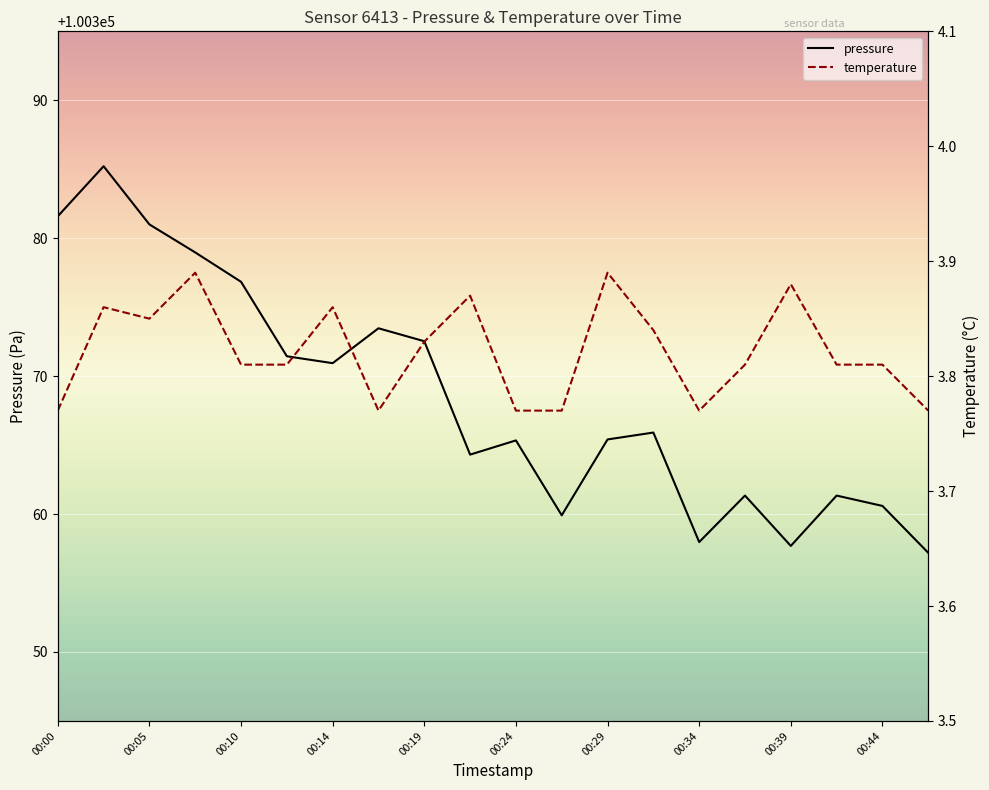

What is the difference between the pressure values at 00:44 and 00:05?

20.4